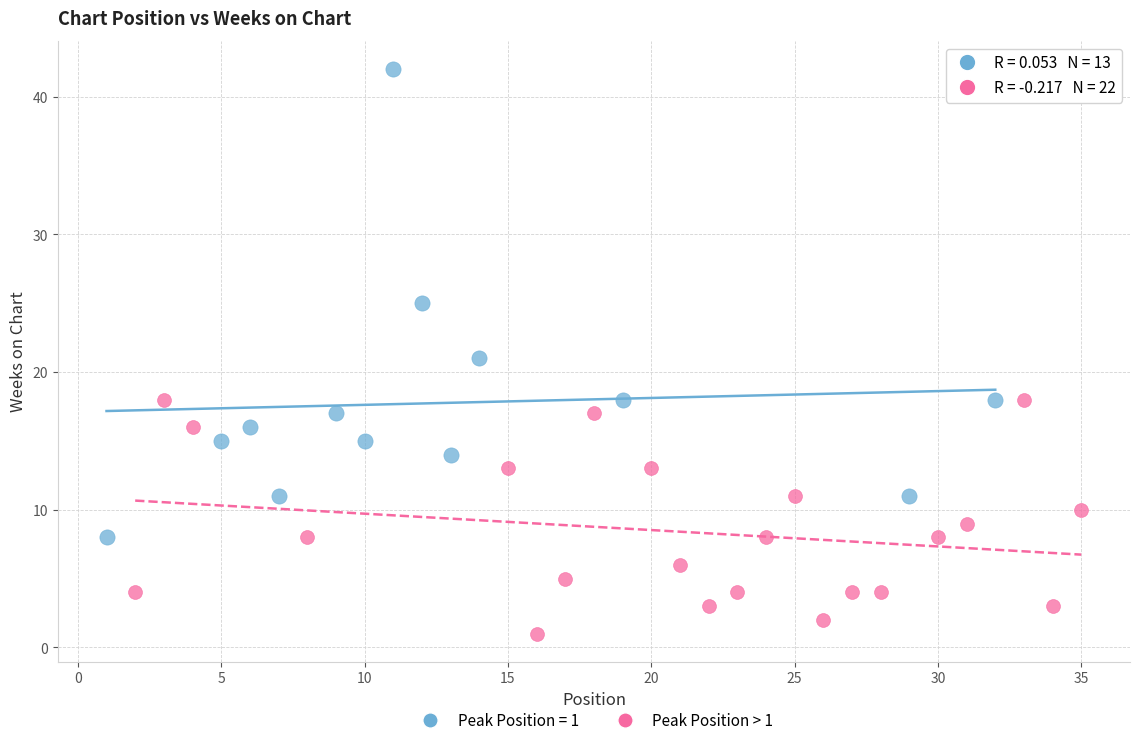

Which series contains the lowest Y value?

Peak Position > 1